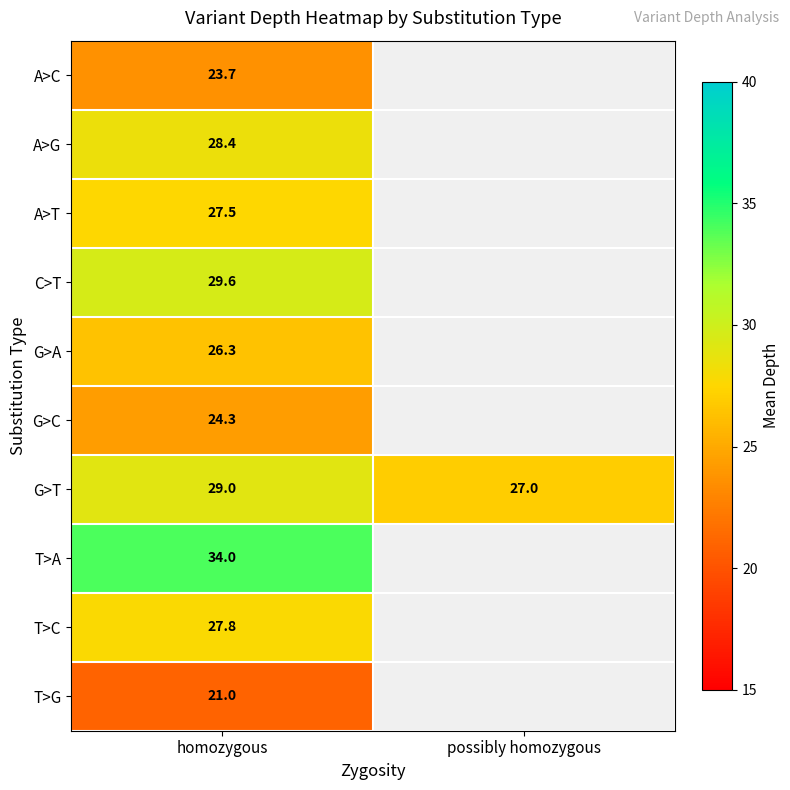

At homozygous, list the series in order from largest to smallest.

T>A, C>T, G>T, A>G, T>C, A>T, G>A, G>C, A>C, T>G